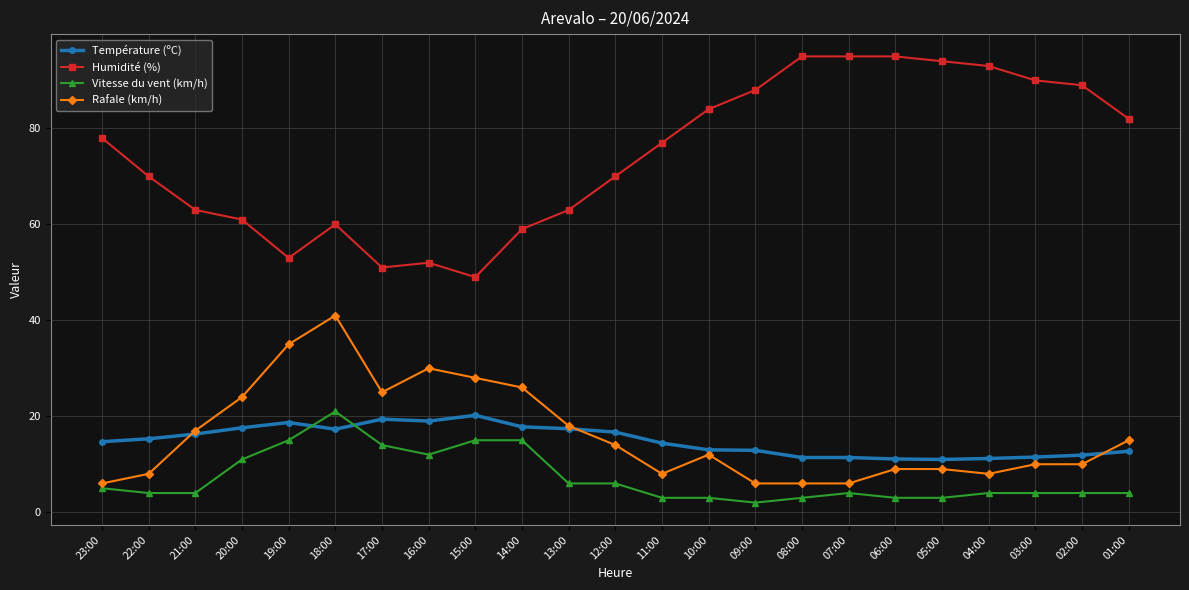

The Humidité (%) series shows 61.0 at 20:00. True or false?

True